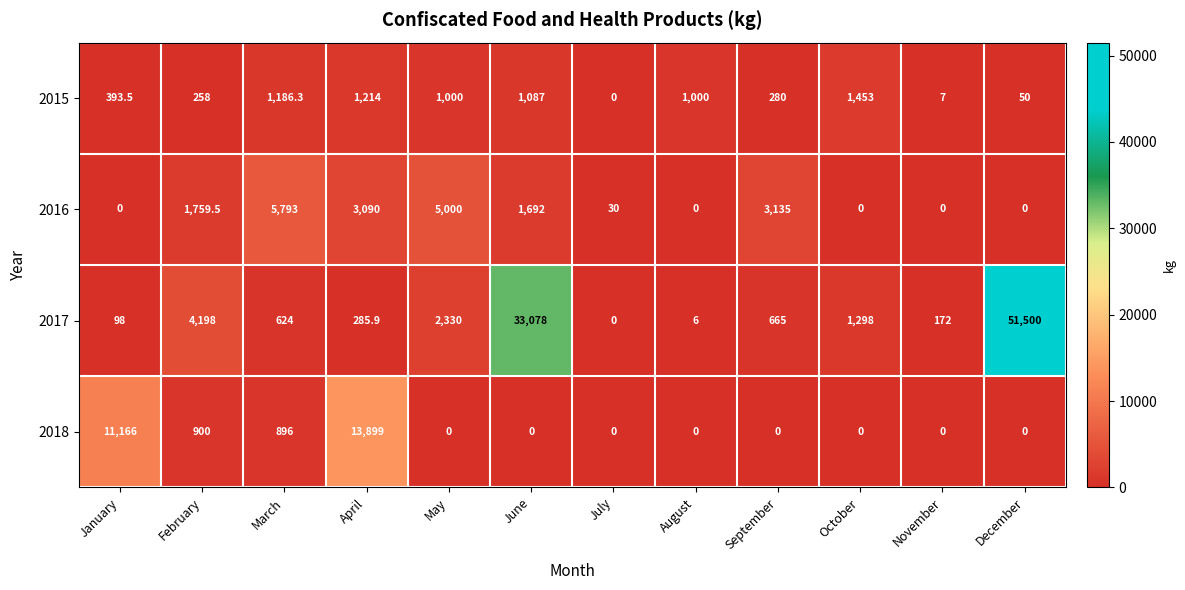

What is the spread (max minus min) of values at October?

1453.0